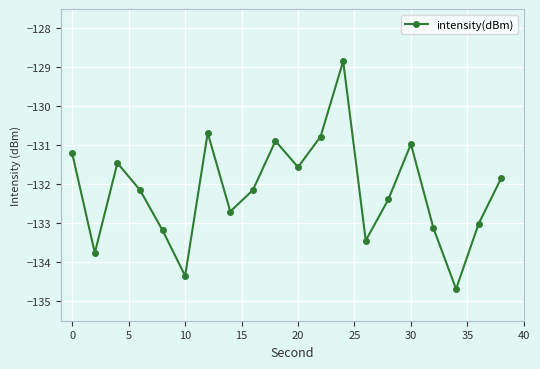

How many categories are shown in the chart?

20